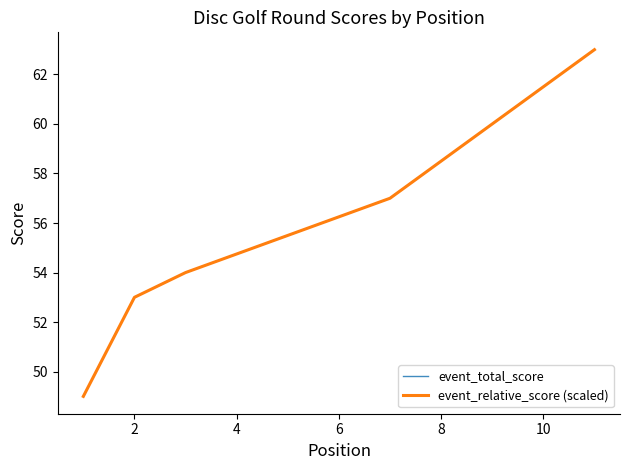

True or false: event_total_score and event_relative_score (scaled) intersect in this chart.

False